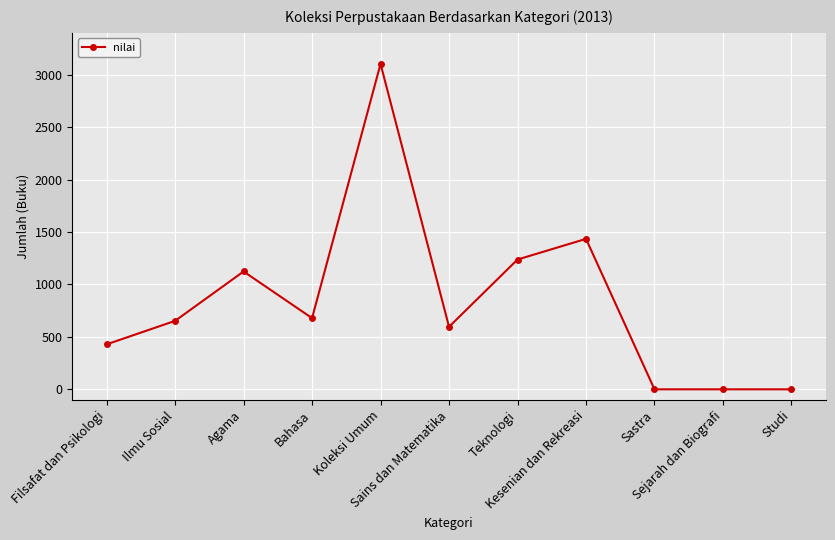

How many data points are less than 653?

5